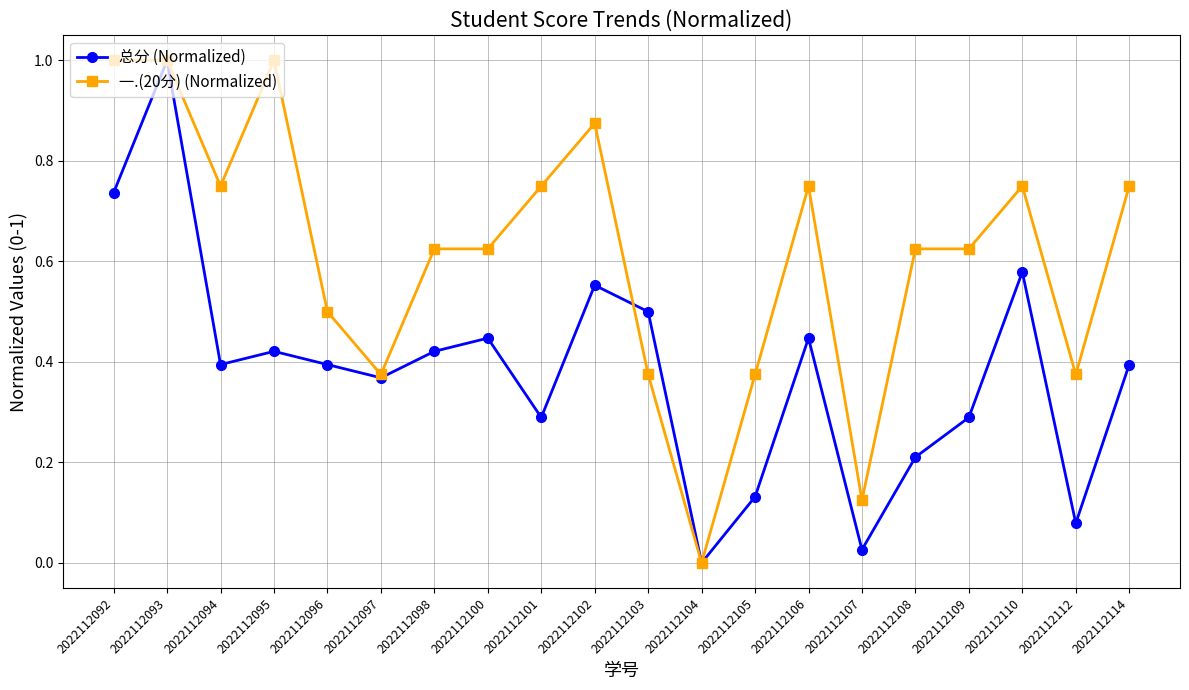

At which label does 总分 (Normalized) reach its minimum?

2022112104